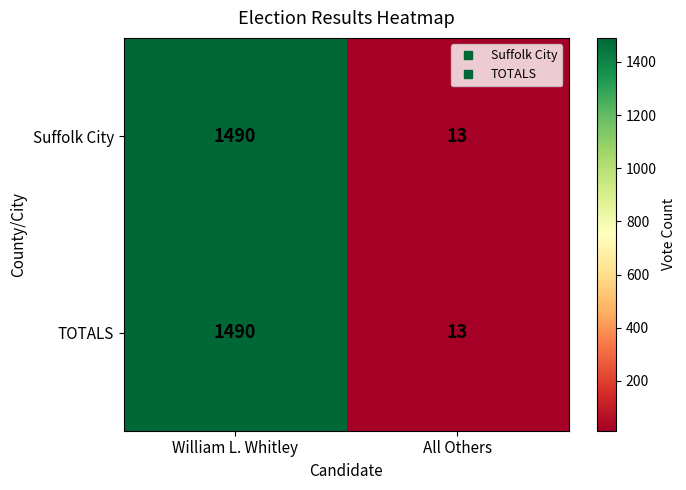

True or false: Suffolk City has a value of 13 at All Others.

True